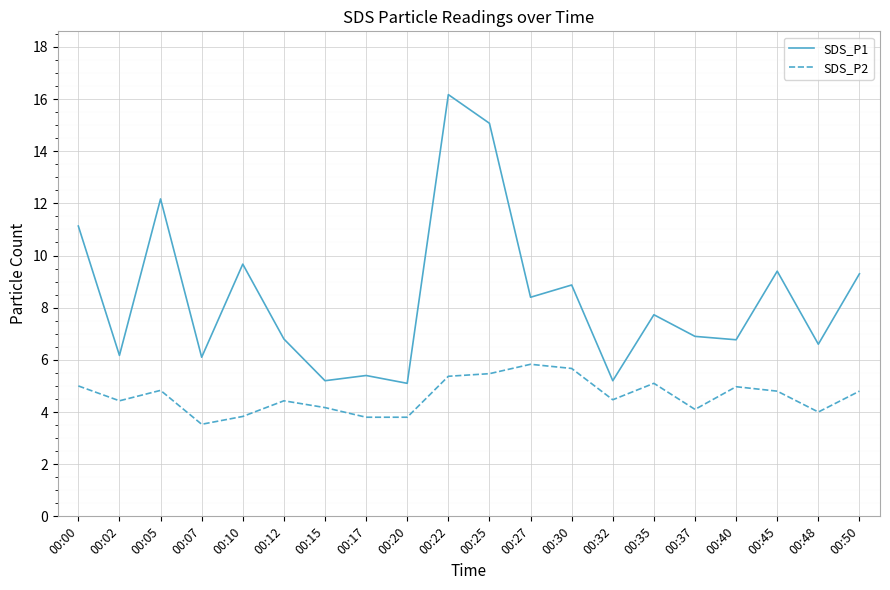

What is the smallest value displayed?

3.5